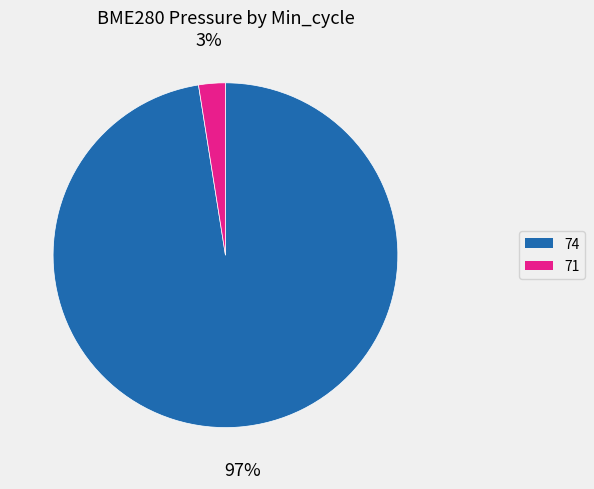

Does any single category account for the majority?

Yes